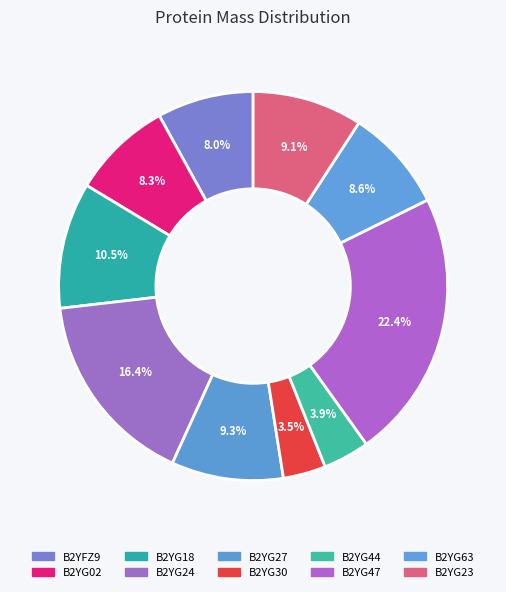

To the nearest percent, what is the combined percentage of B2YG02 and B2YG30?

12%